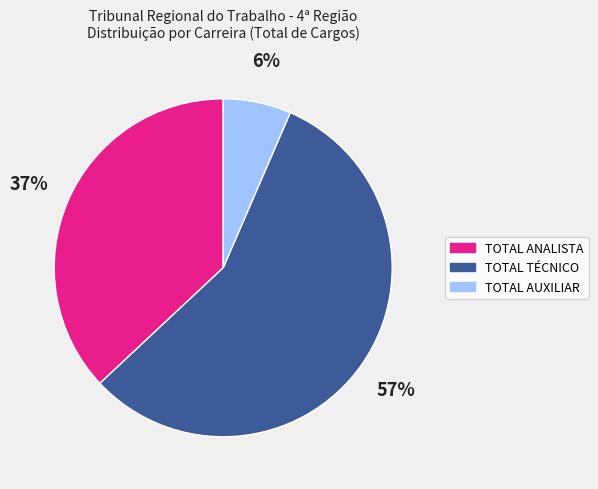

Which has a higher value, TOTAL TÉCNICO or TOTAL AUXILIAR?

TOTAL TÉCNICO